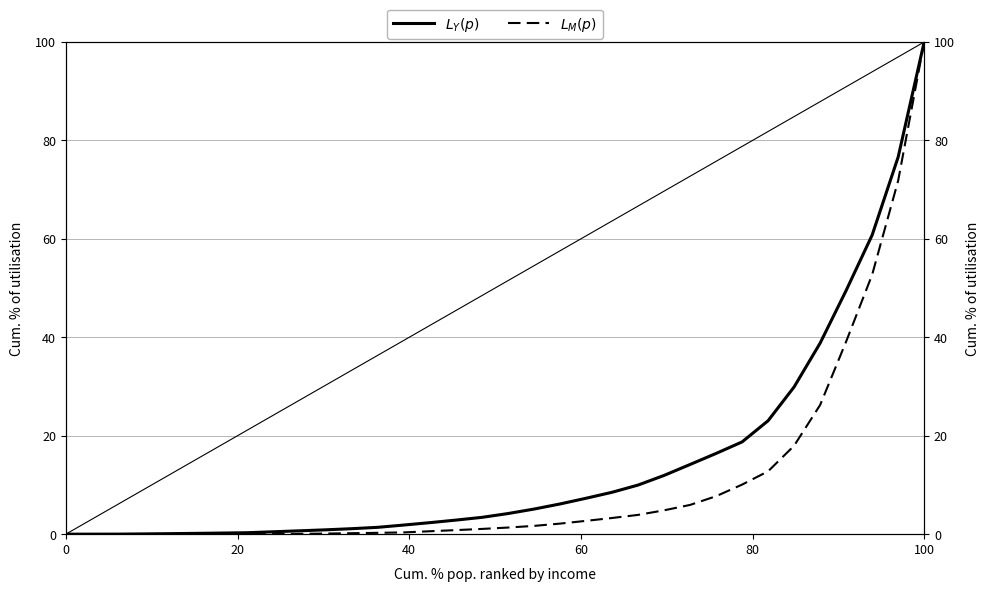

True or false: $L_Y(p)$ and $L_M(p)$ intersect in this chart.

False